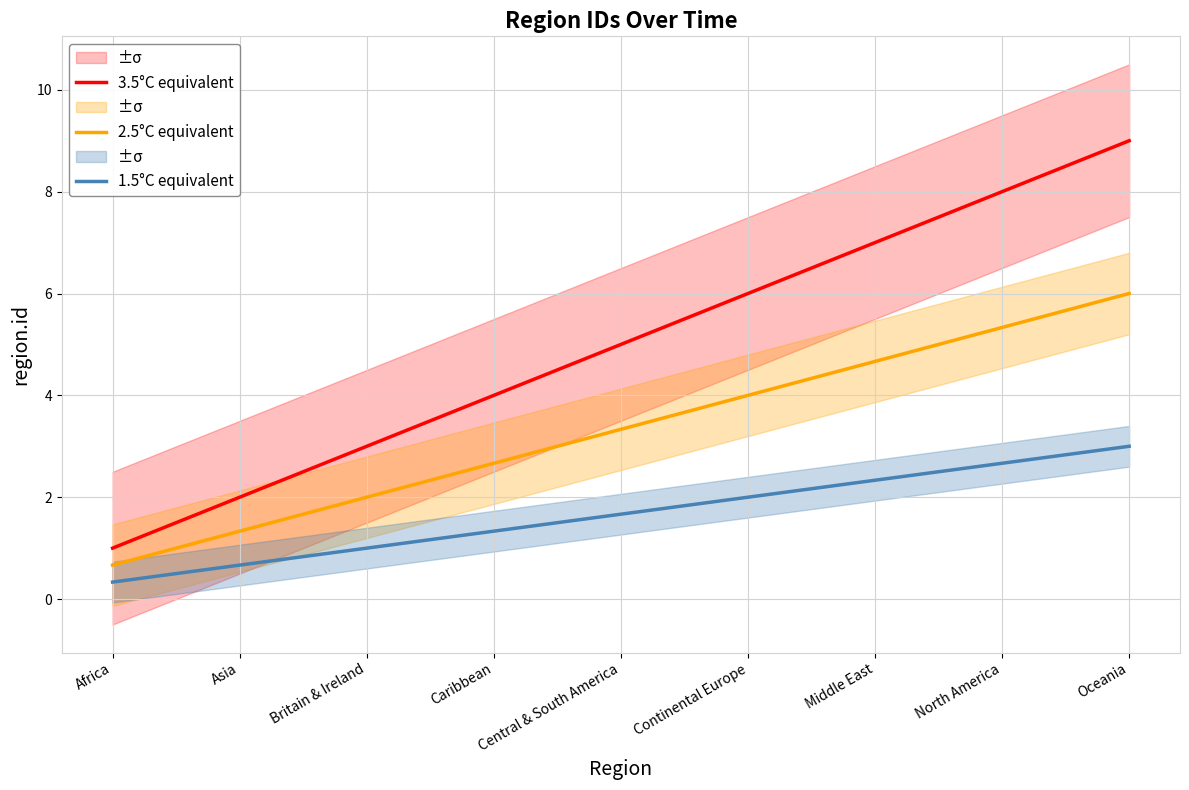

Reading left to right, what are all the values shown in this chart?

3.5°C equivalent: 1.0	2.0	3.0	4.0	5.0	6.0	7.0	8.0	9.0
2.5°C equivalent: 0.7	1.3	2.0	2.7	3.3	4.0	4.7	5.3	6.0
1.5°C equivalent: 0.3	0.7	1.0	1.3	1.7	2.0	2.3	2.7	3.0